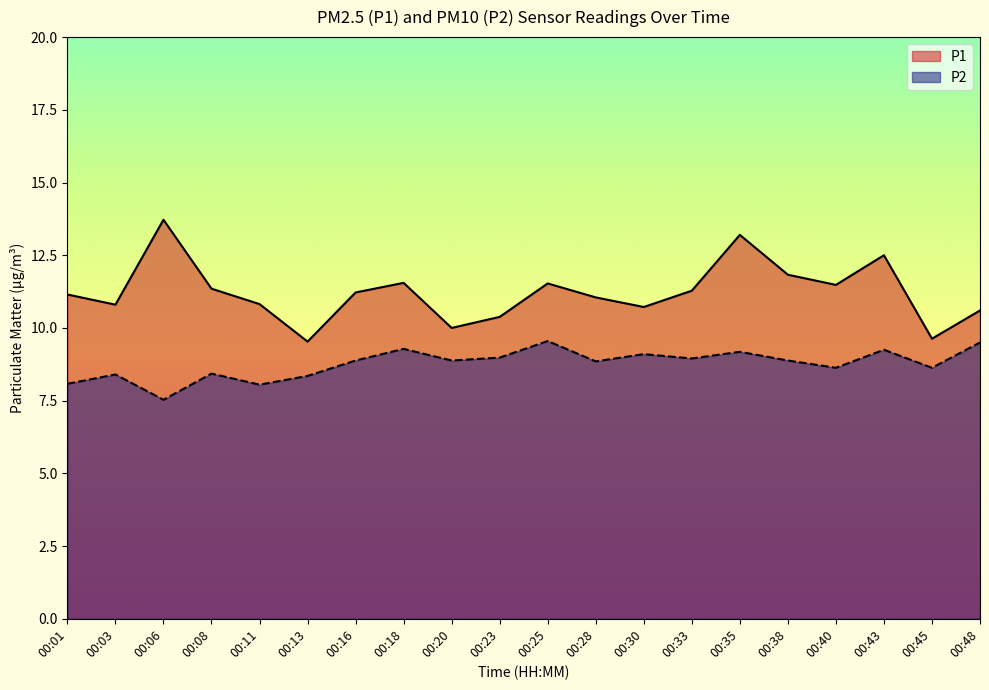

The P1 series shows 8.8 at 00:35. True or false?

False